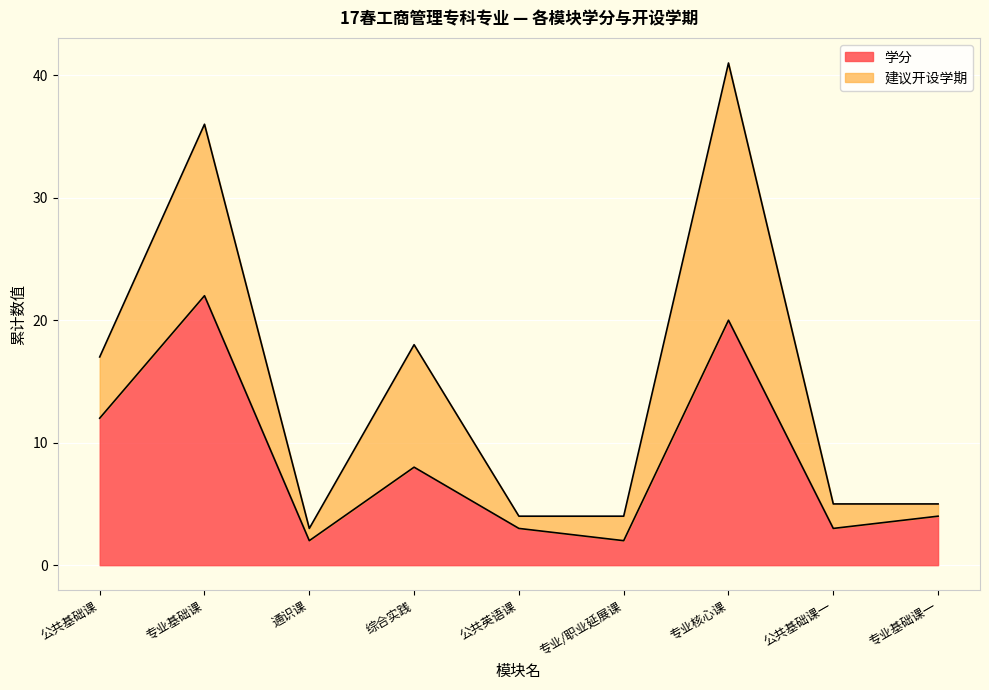

At which label is the value closest to 12?

公共基础课